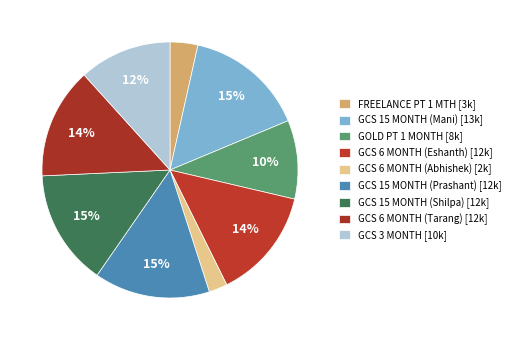

Is it true that GCS 15 MONTH (Shilpa) is 15% of the pie?

True